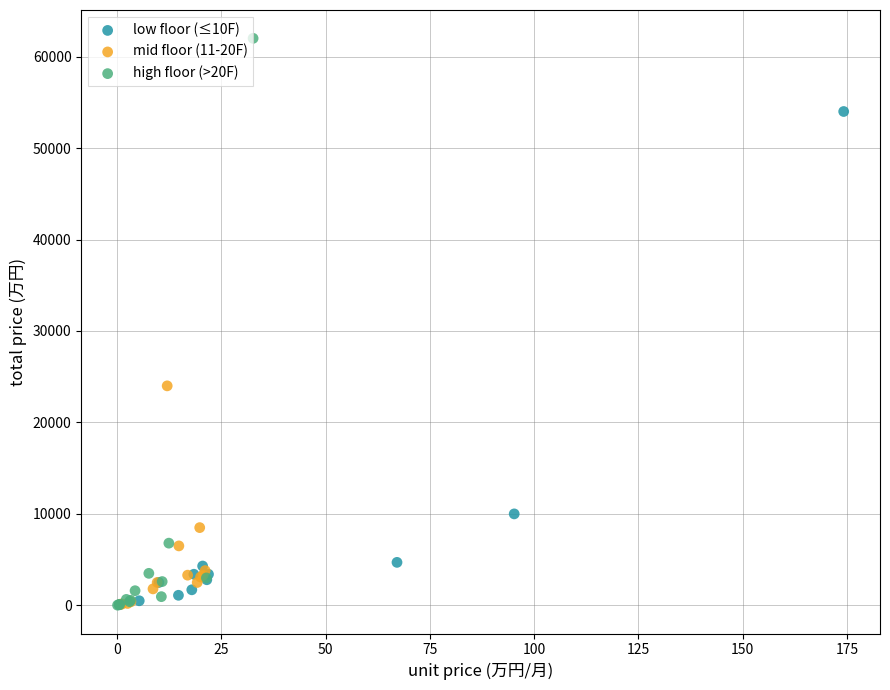

Which series contains the highest Y value?

high floor (>20F)